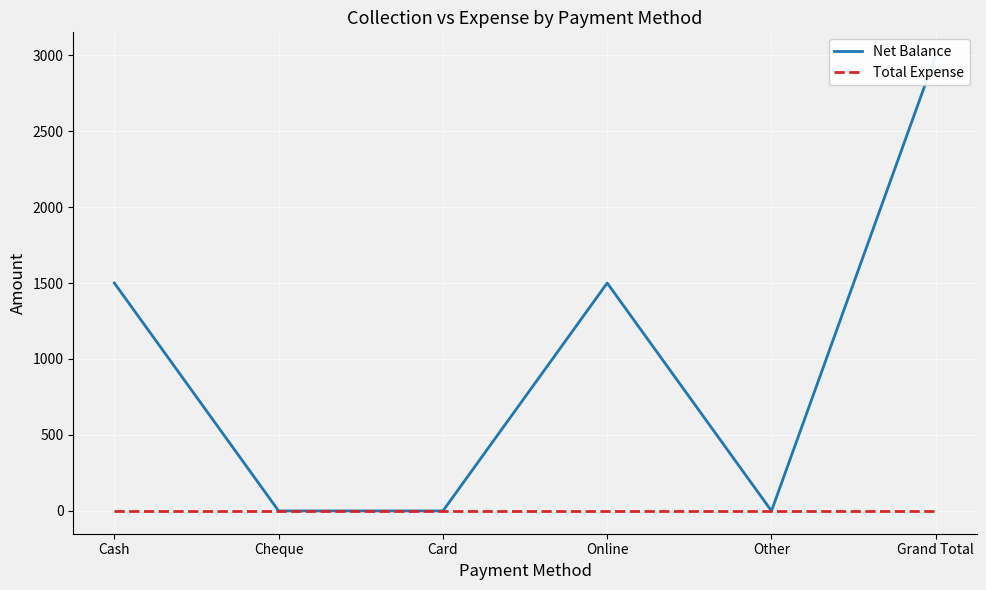

Where does the Net Balance series first go above 1500?

Grand Total